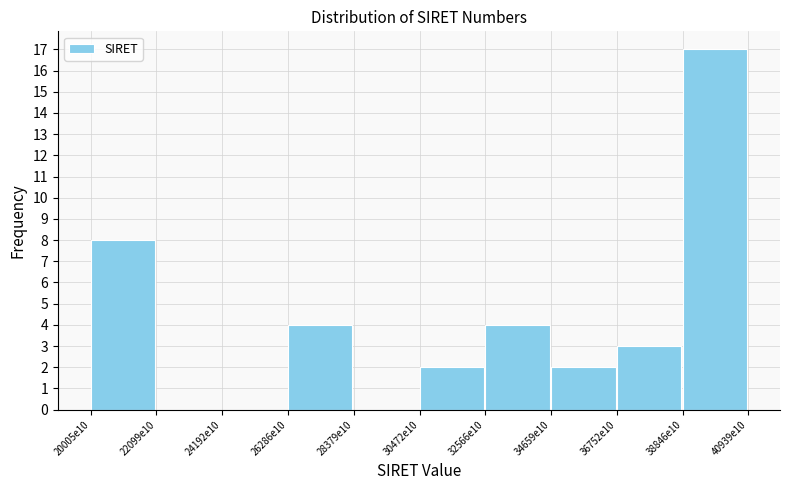

Reading right to left, extract all data points from this chart.

38846e10=17	36752e10=3	34659e10=2	32566e10=4	30472e10=2	28379e10=0	26286e10=4	24192e10=0	22099e10=0	20005e10=8